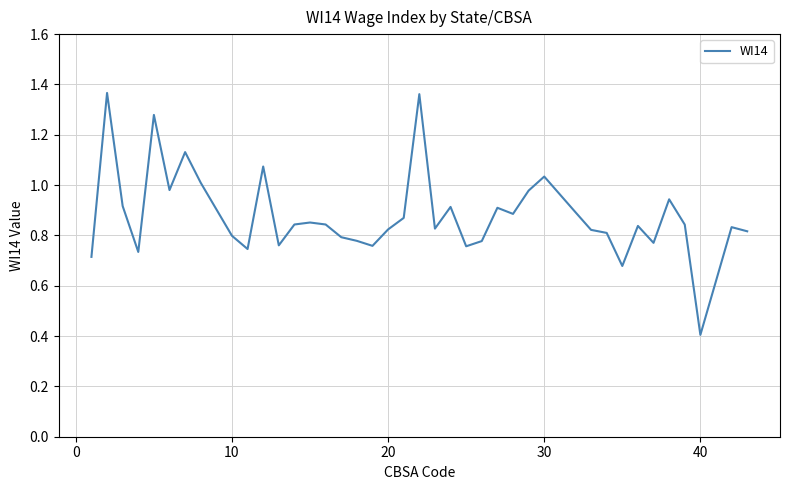

How many lines are shown in the chart?

1